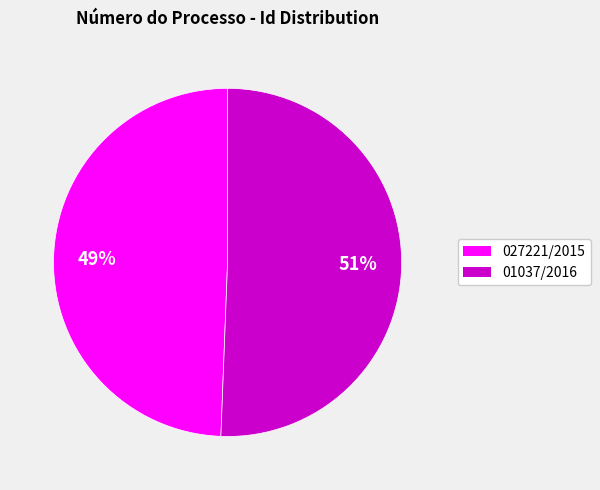

Do 01037/2016 and 027221/2015 together represent more than half of the pie?

Yes